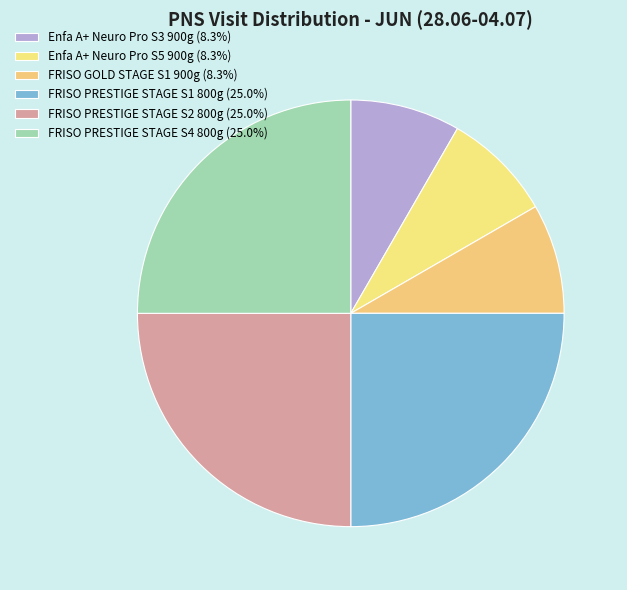

Which category has the smallest portion of the pie?

Enfa A+ Neuro Pro S3 900g